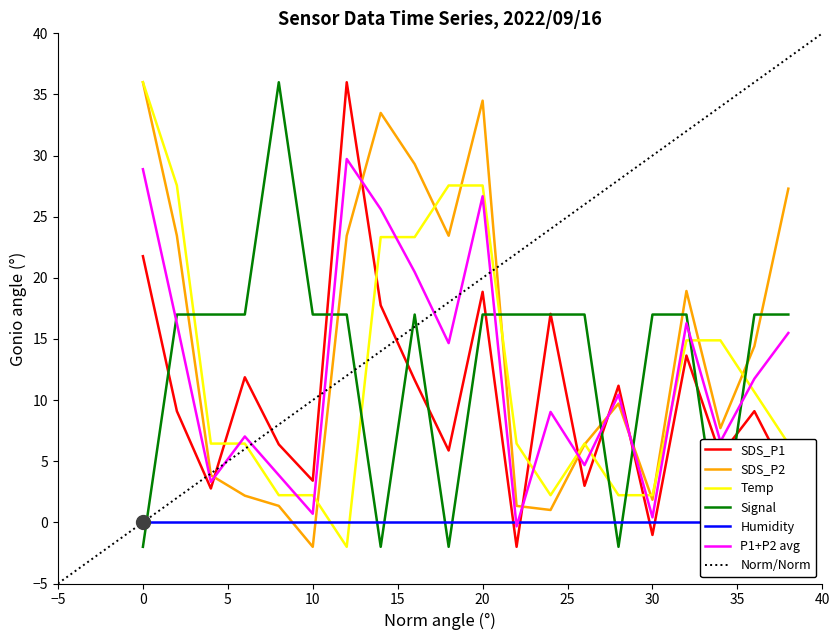

Which series ends up on top after the final intersection of Temp and SDS_P1?

Temp